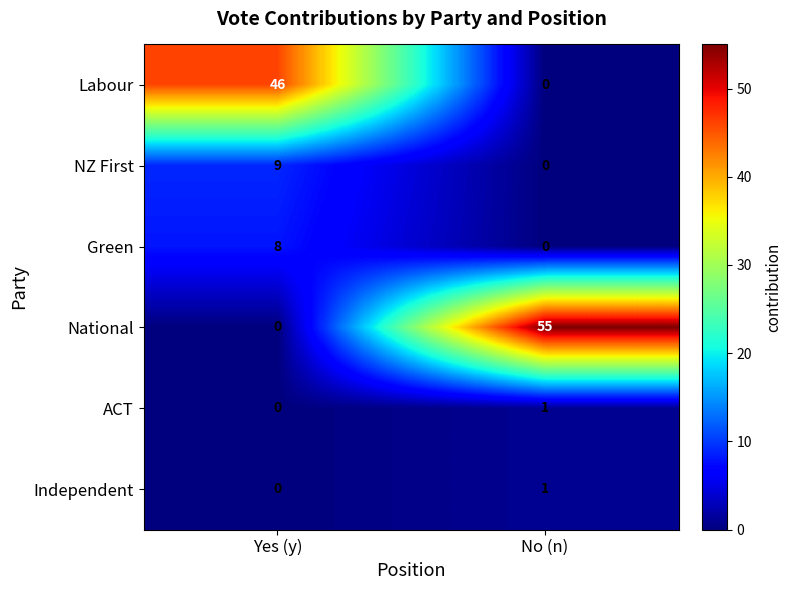

List the labels in order of National value, smallest first.

Yes (y), No (n)